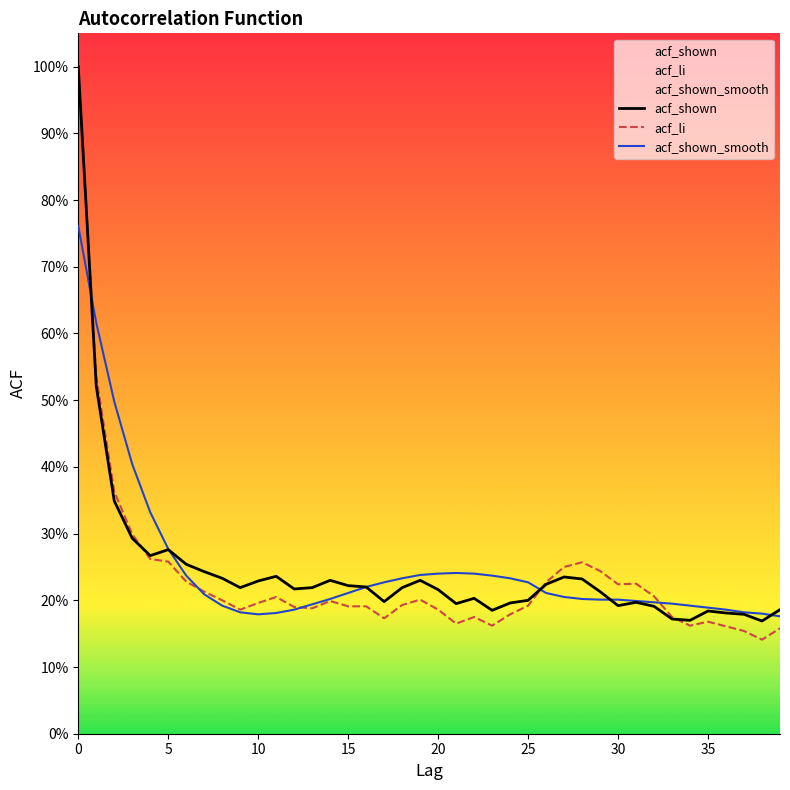

Does the chart display data point markers on the line(s)?

No